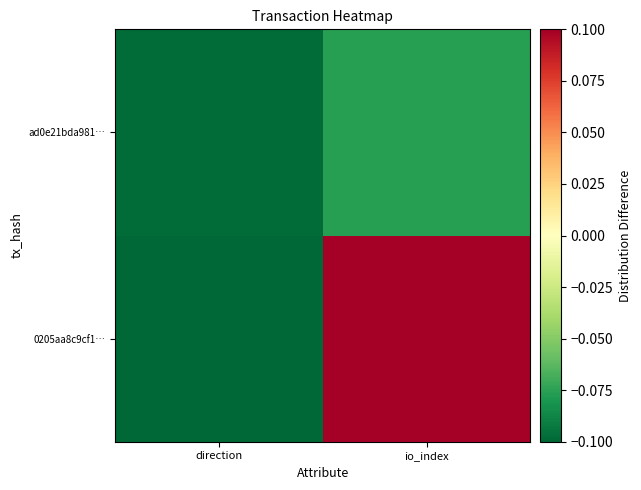

At direction, list the series in order from largest to smallest.

ad0e21bda981…, 0205aa8c9cf1…